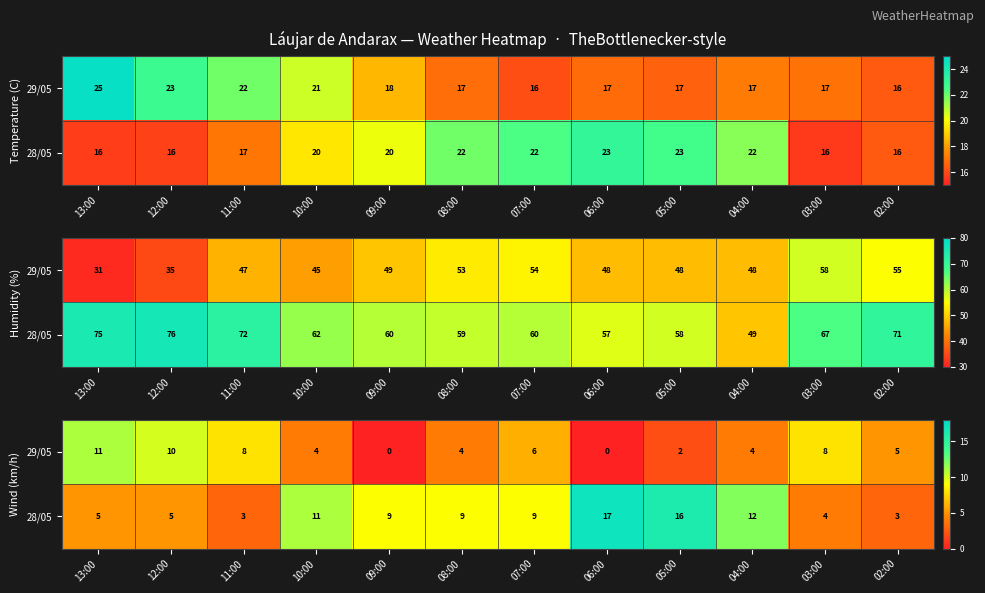

What is the sum of all 29/05 values?

62